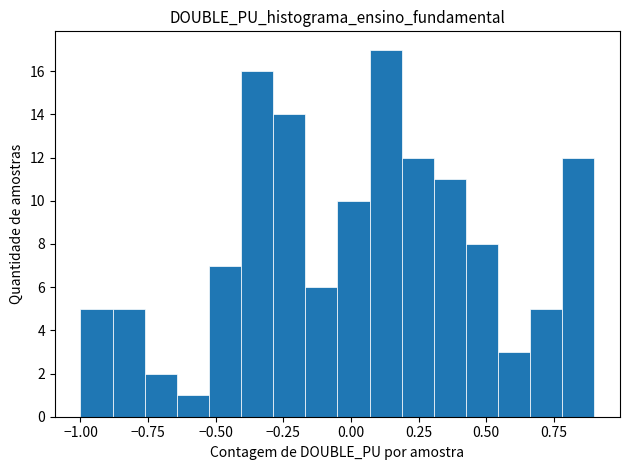

Around what value on the x-axis is the tallest bar? Give the approximate position of its centre, as read against the axis.

0.15